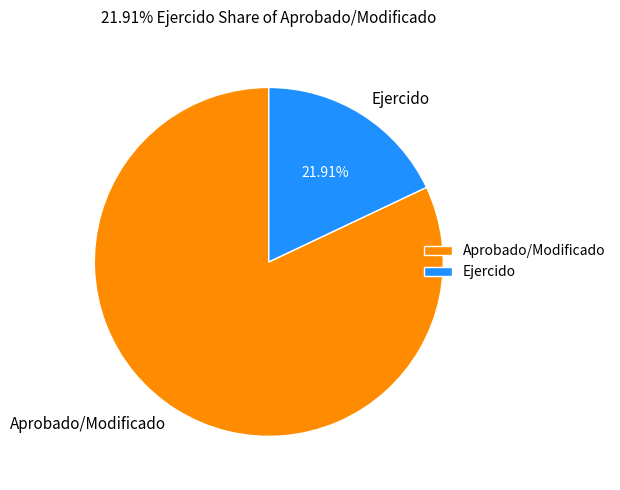

To the nearest percent, what is the average slice percentage?

50%